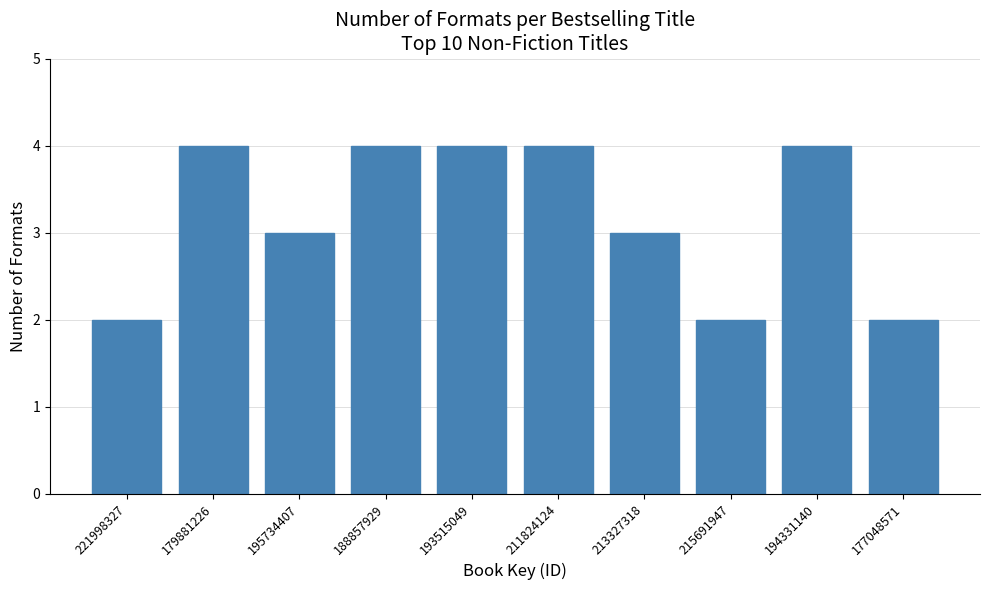

Reading left to right, list all the values displayed in this chart.

2	4	3	4	4	4	3	2	4	2